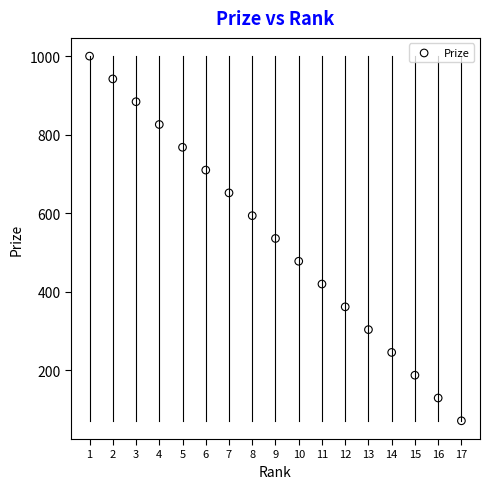

What is the range of X values (max minus min)?

16